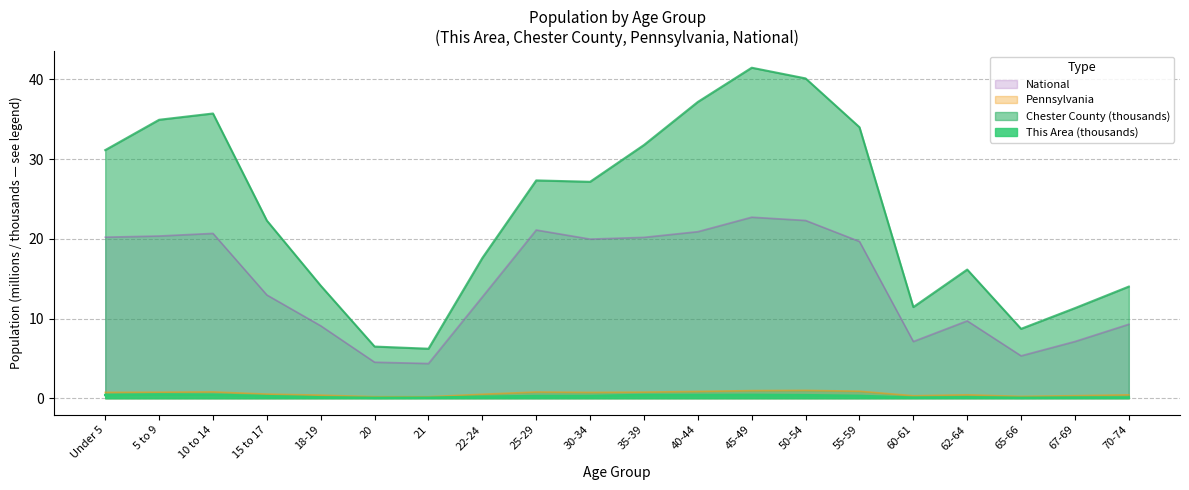

What is the label of the 4th point from the right?

62-64